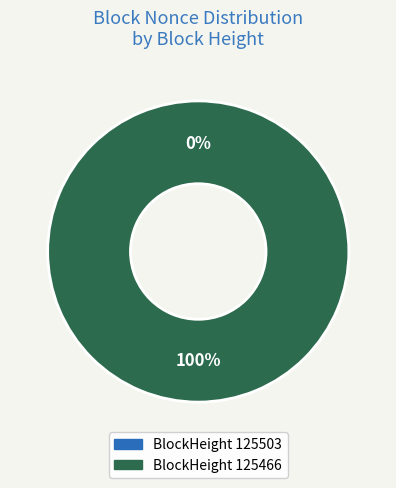

Is 125503 the majority of the pie?

No